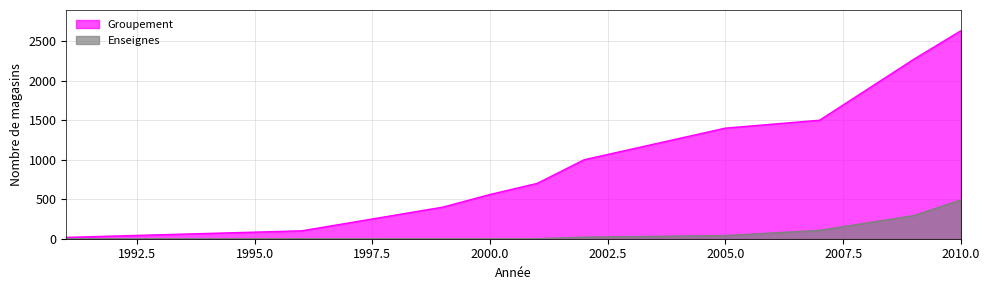

Which category has the highest value in the Groupement series?

2010